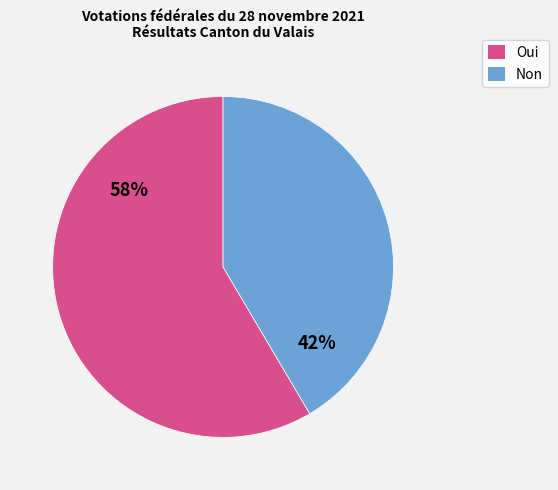

Rank the categories by value from lowest to highest.

Non, Oui